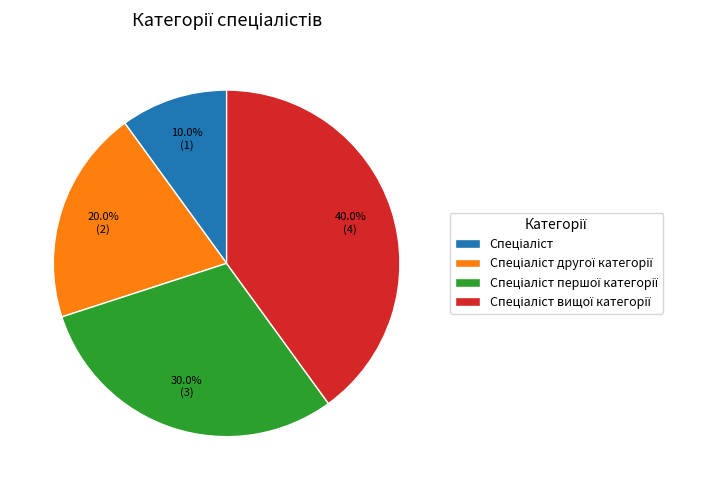

To the nearest percent, what portion does Спеціаліст другої категорії represent?

20%